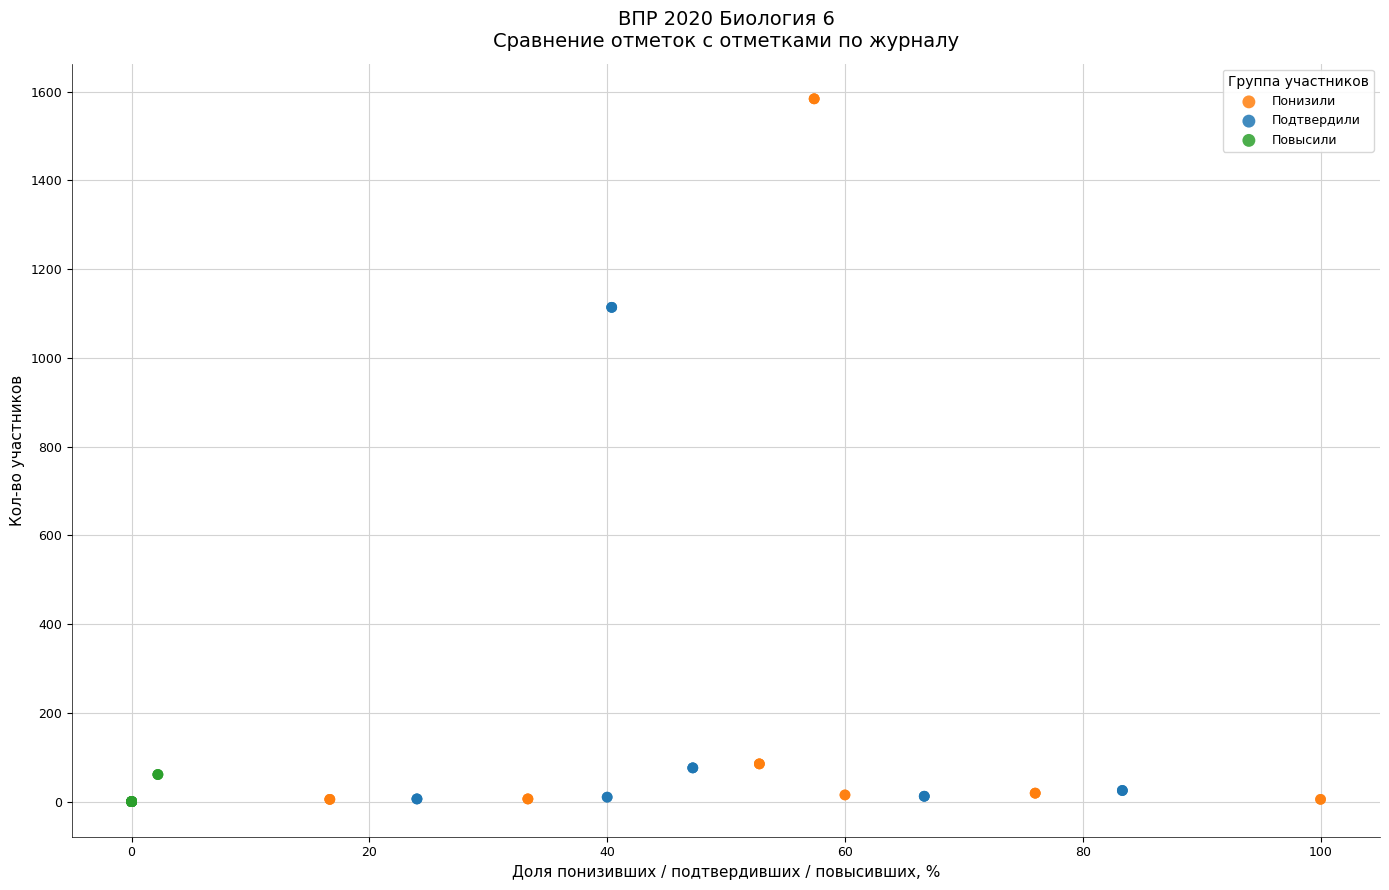

Which series contains the highest Y value?

Понизили